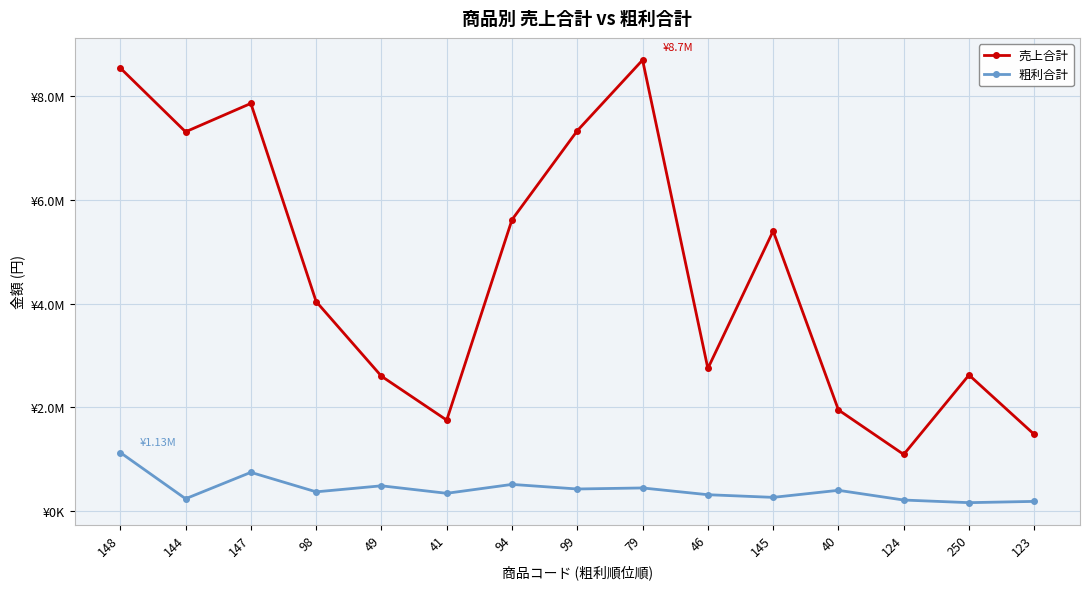

What are all the series names shown in the legend?

売上合計, 粗利合計